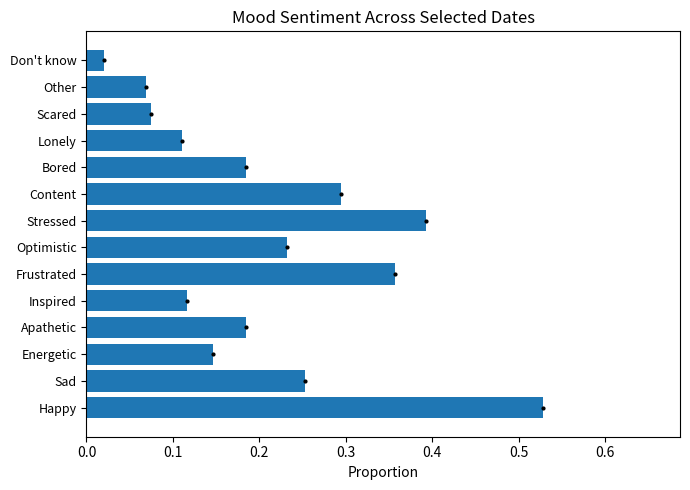

Which has a higher value, Other or Lonely?

Lonely